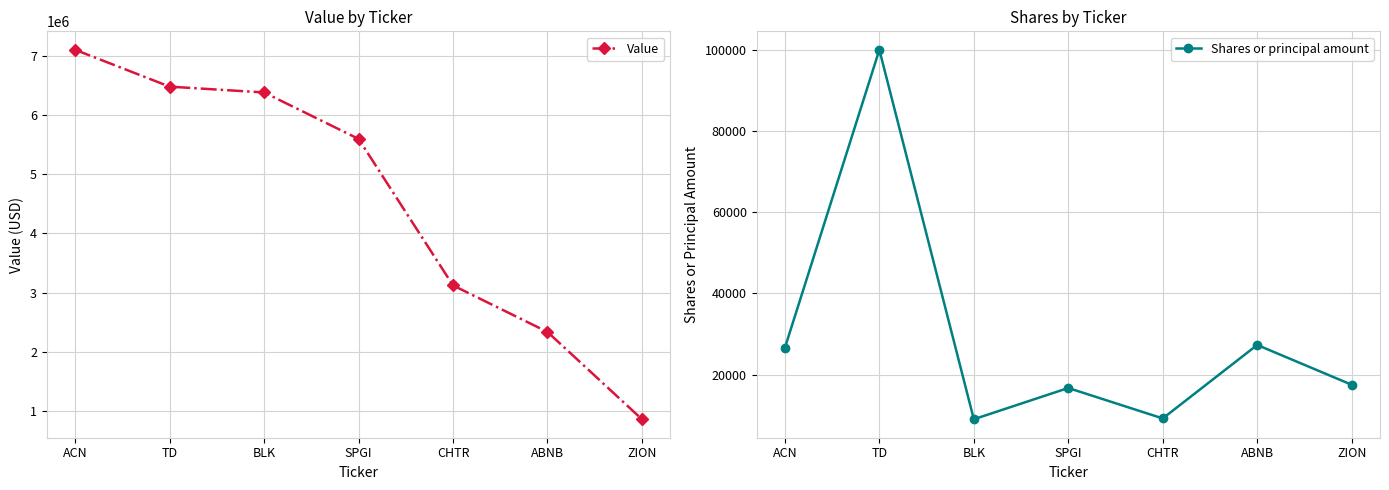

Rank the categories by Shares or principal amount value from lowest to highest.

BLK, CHTR, SPGI, ZION, ACN, ABNB, TD